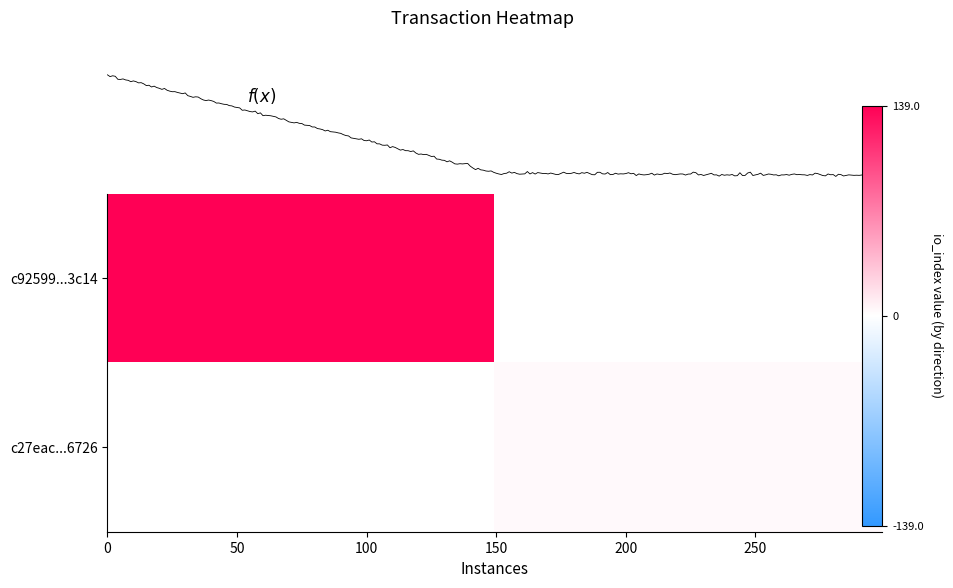

Which series has the largest total across all categories?

c92599363855f32af6b2adf92131753e83b3c14